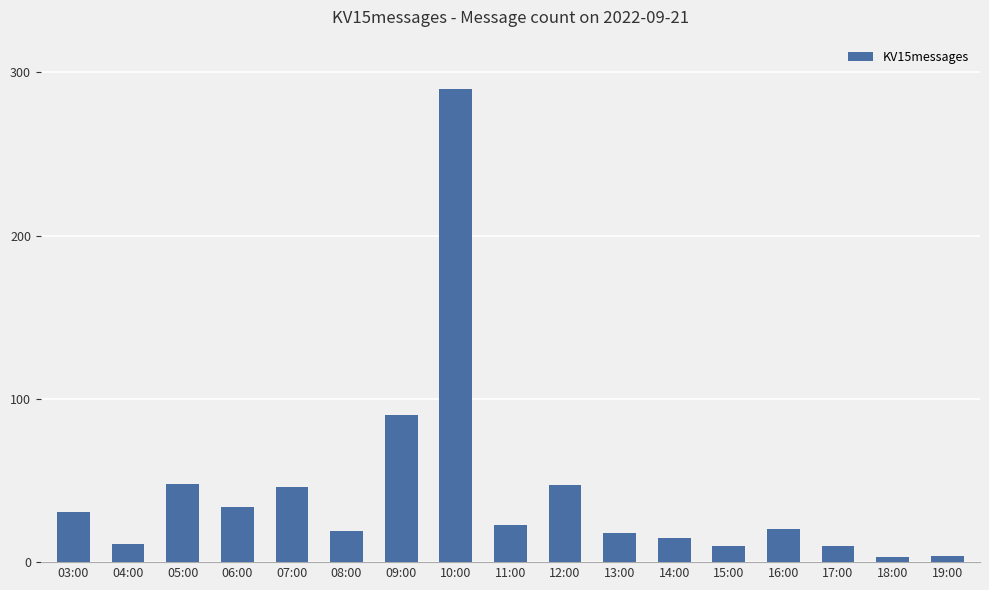

The chart shows a value of 48 at 05:00. True or false?

True